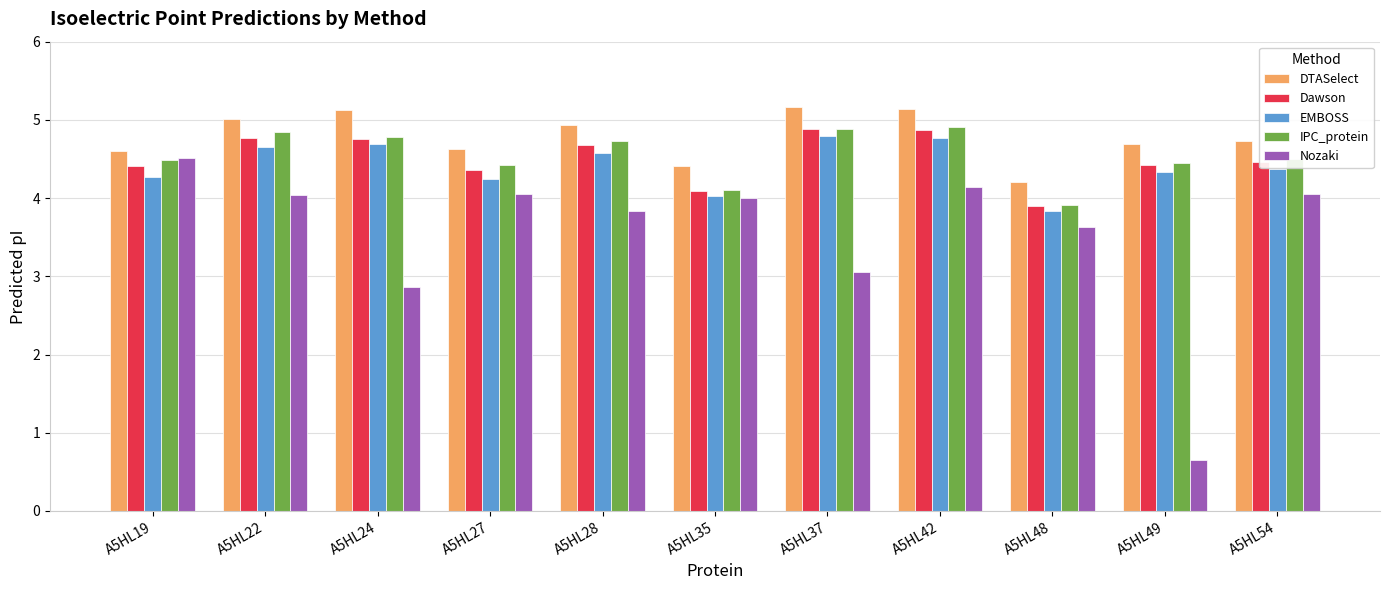

Is it true that IPC_protein equals 4.9 at A5HL42?

True